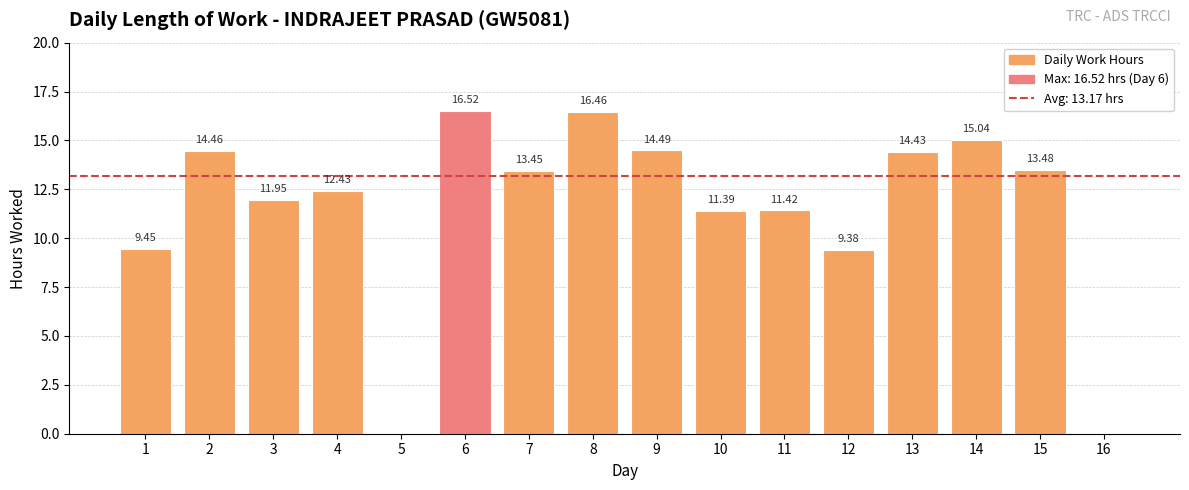

Which category has the highest value across all series?

6